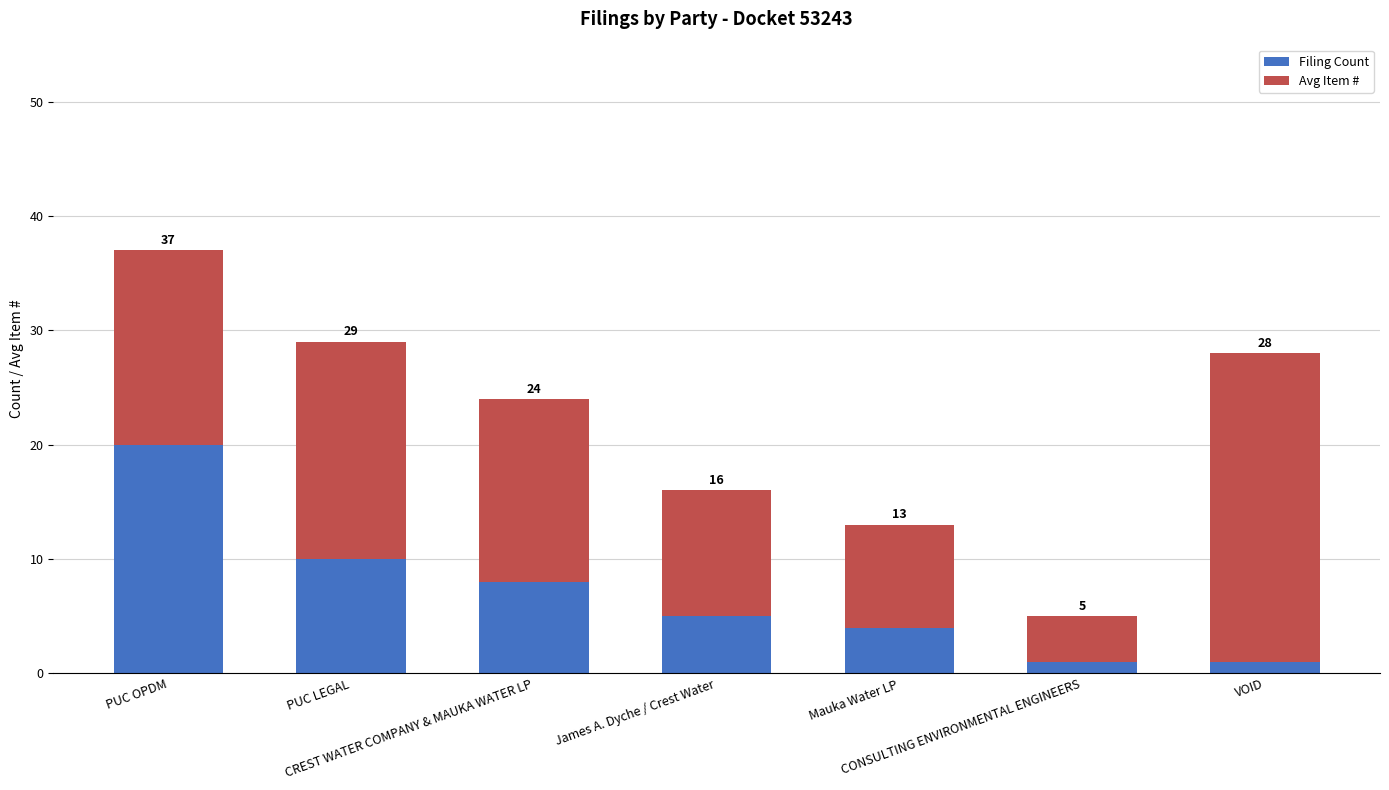

What is the difference between the second highest and second lowest values in the Avg Item # series?

10